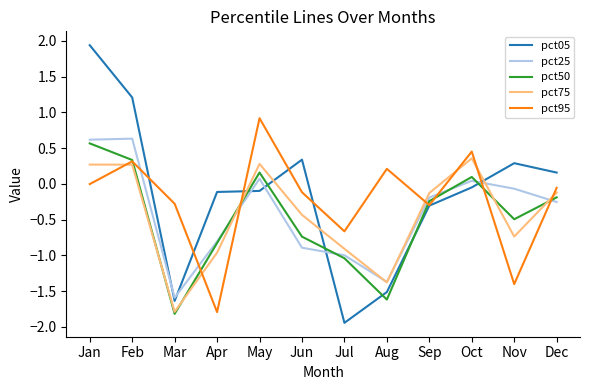

What is the sum of all pct95 values?

-2.7